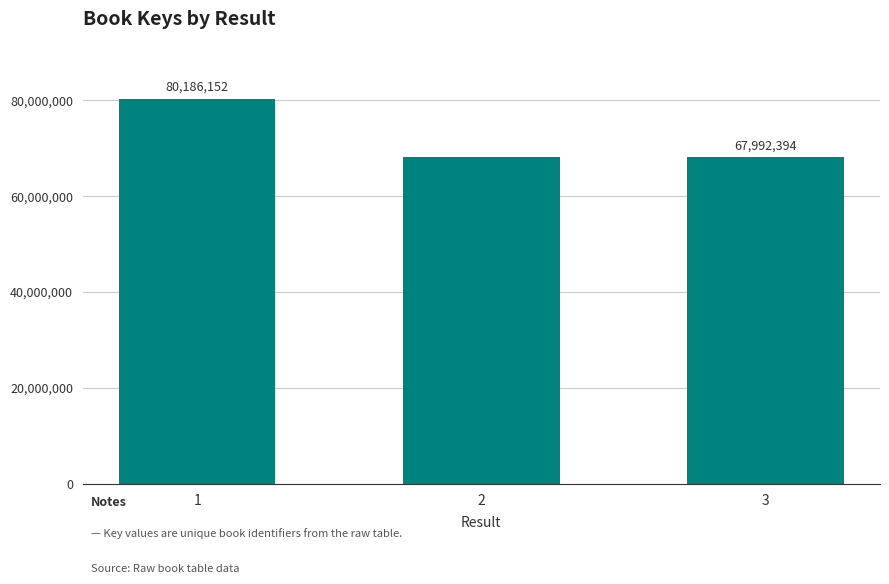

What is the value of the 3rd bar from the left?

67992394